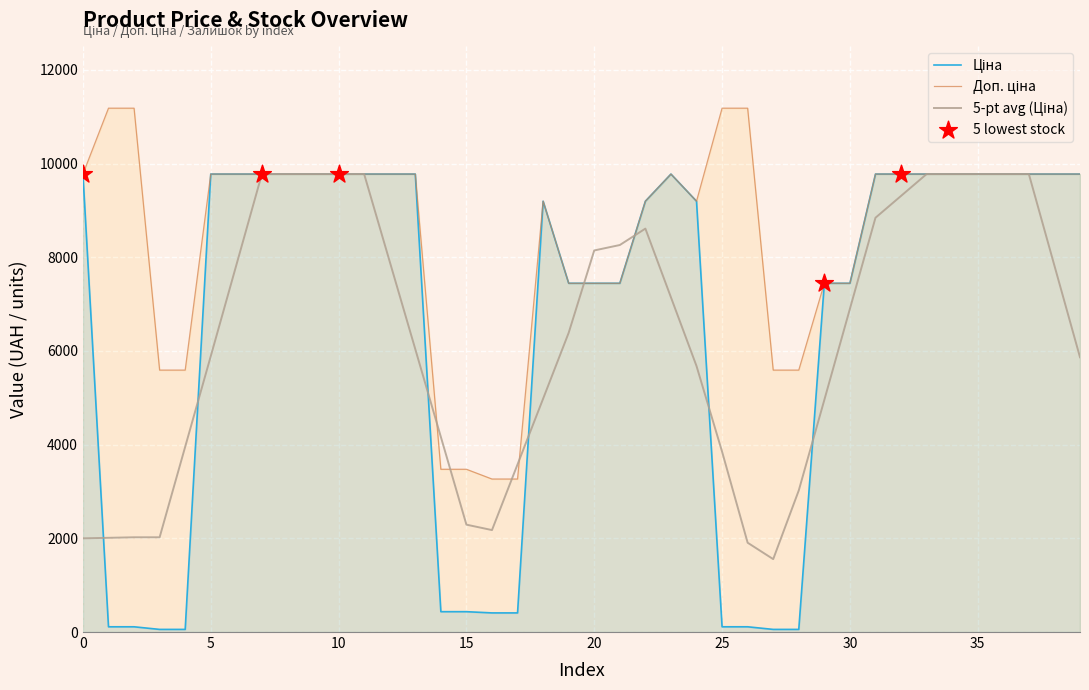

Which series has the largest Y range (max minus min)?

Ціна